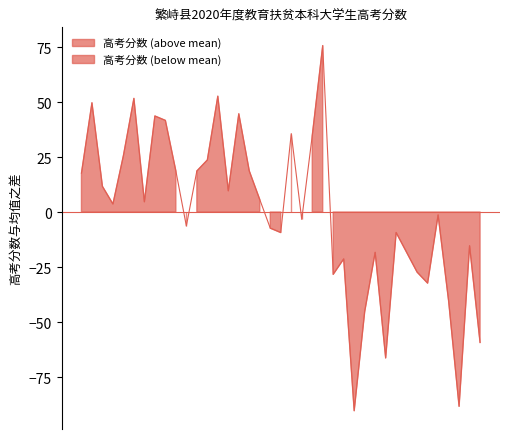

True or false: the data has more than 0 interior local peaks.

True